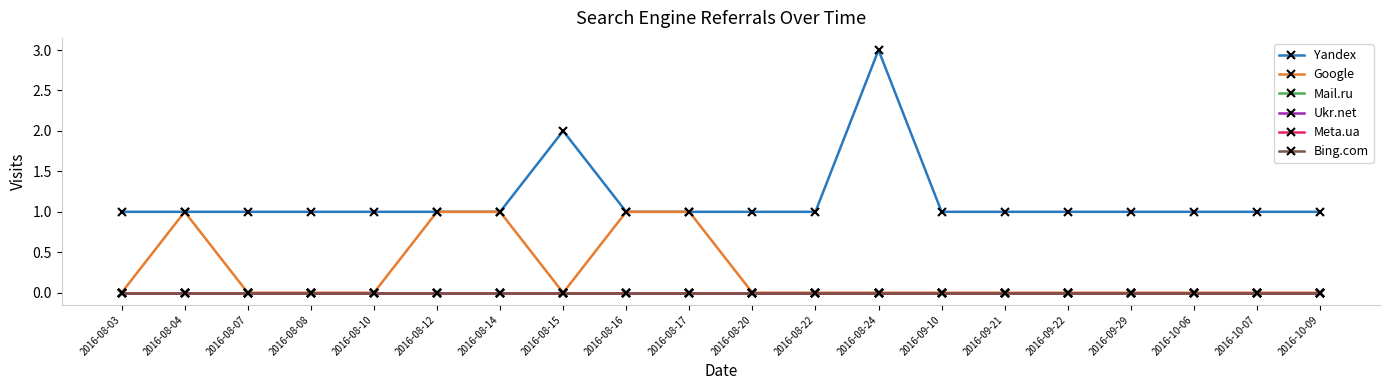

At how many categories does at least one series exceed 1?

2